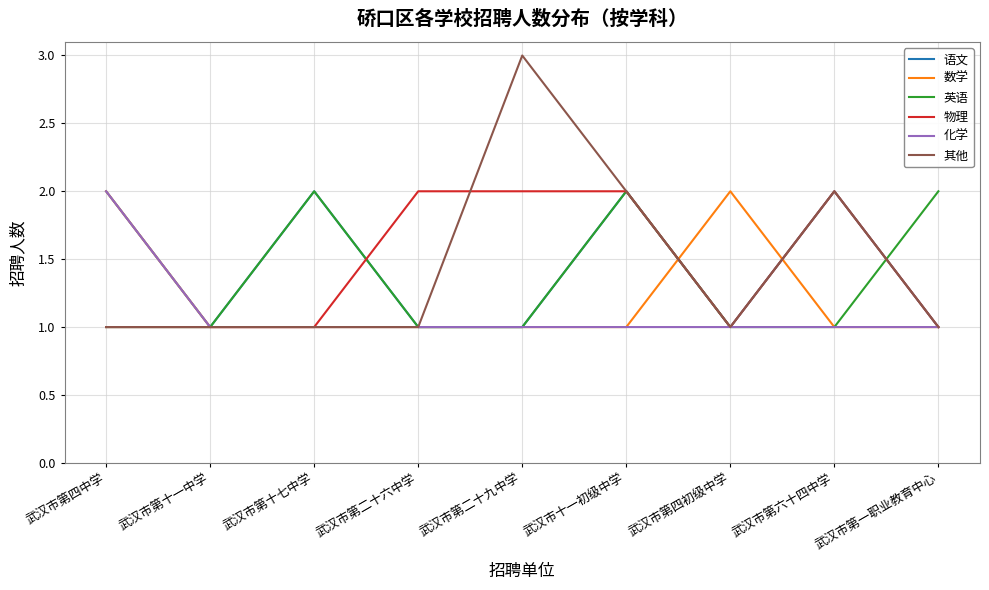

What is the greatest value displayed?

3